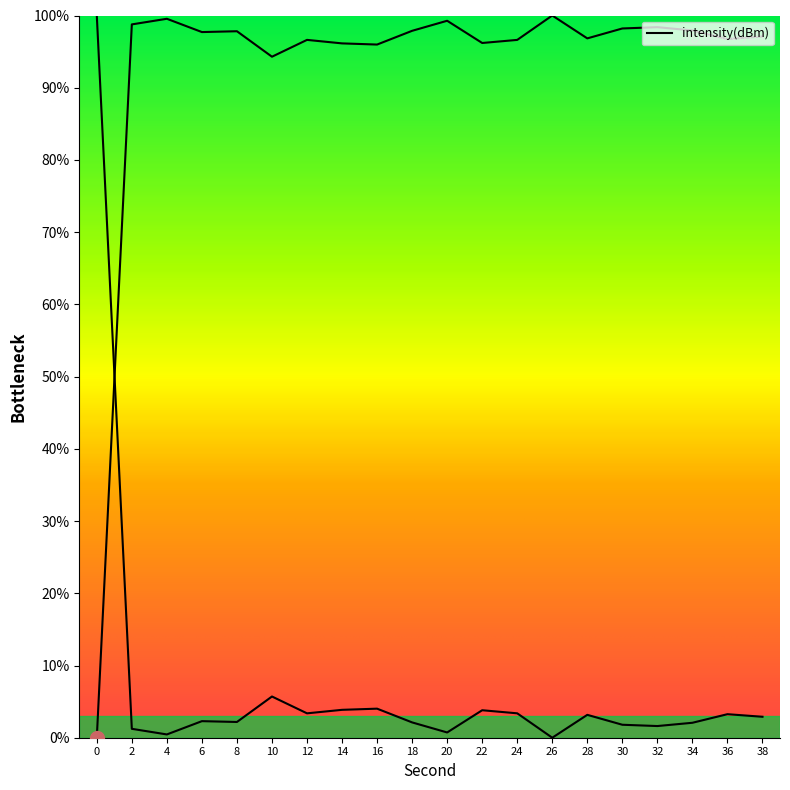

At which label is the value closest to 50?

10